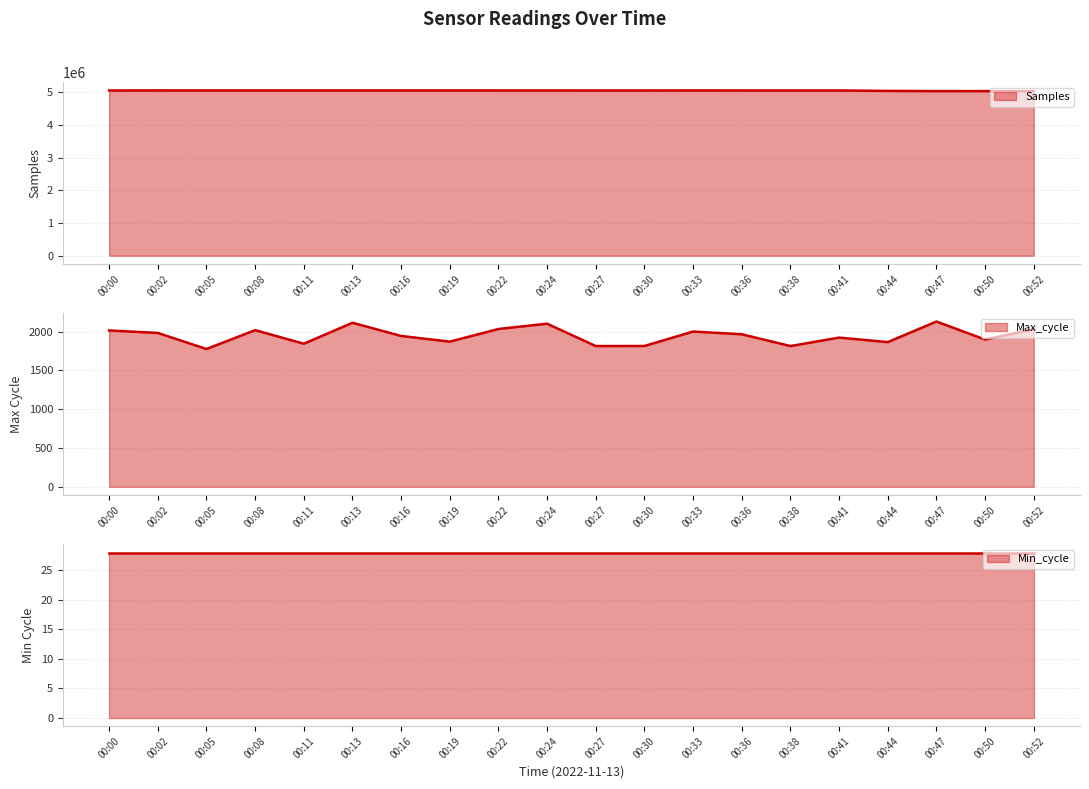

True or false: Samples has more than 0 points higher than both neighbors.

True